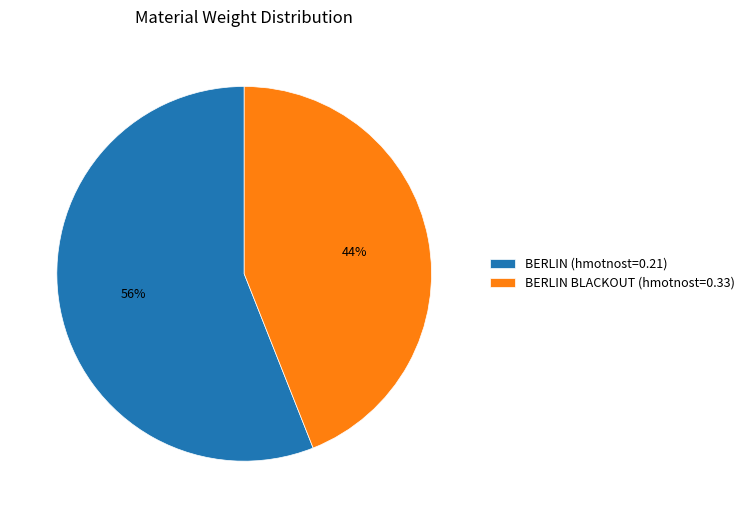

To the nearest percent, what is the difference between the largest and smallest slice percentages?

12%